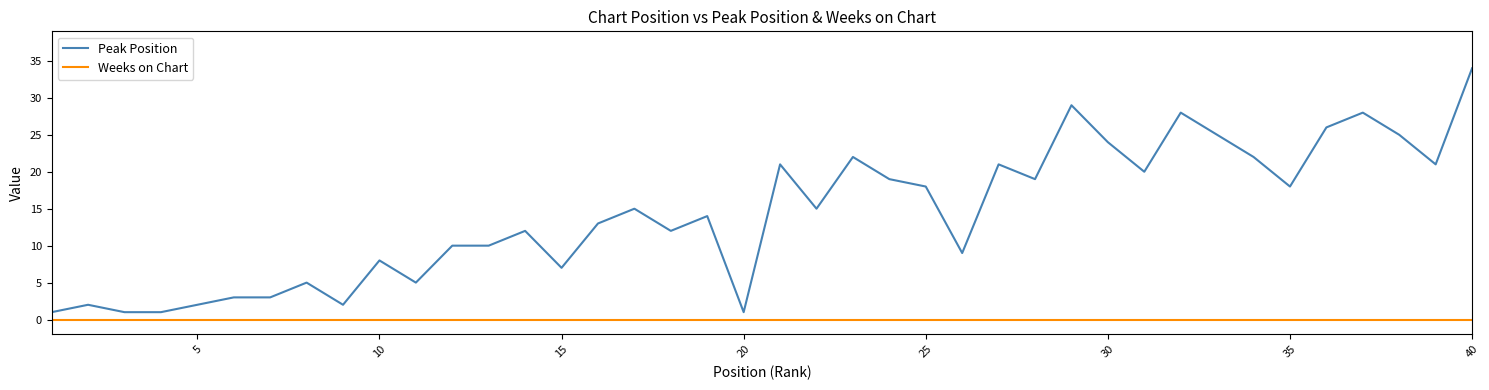

True or false: Weeks on Chart and Peak Position cross at least once.

False